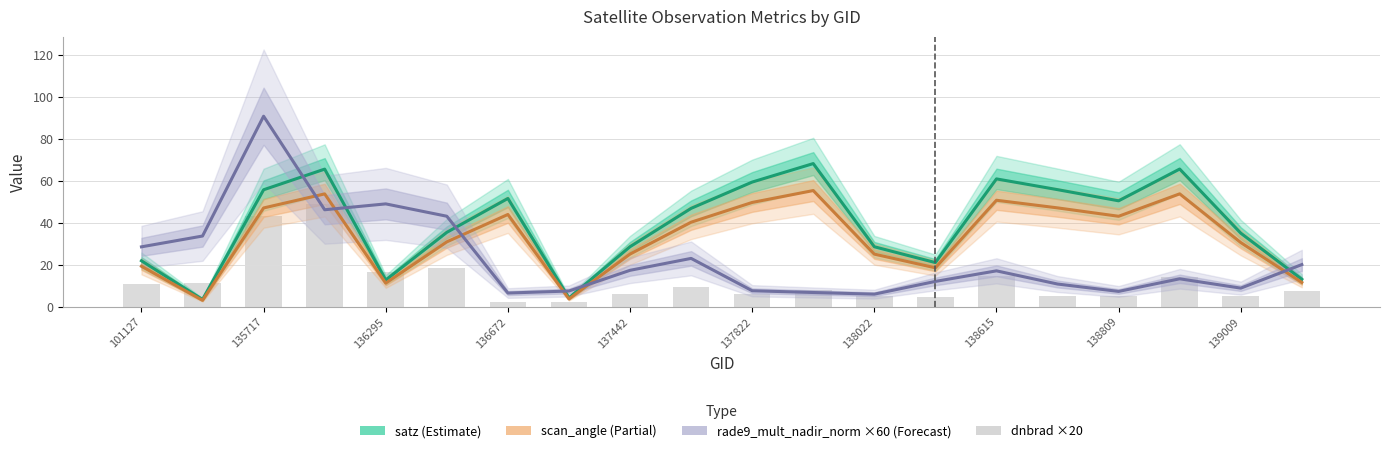

How many data points does each series have?

20